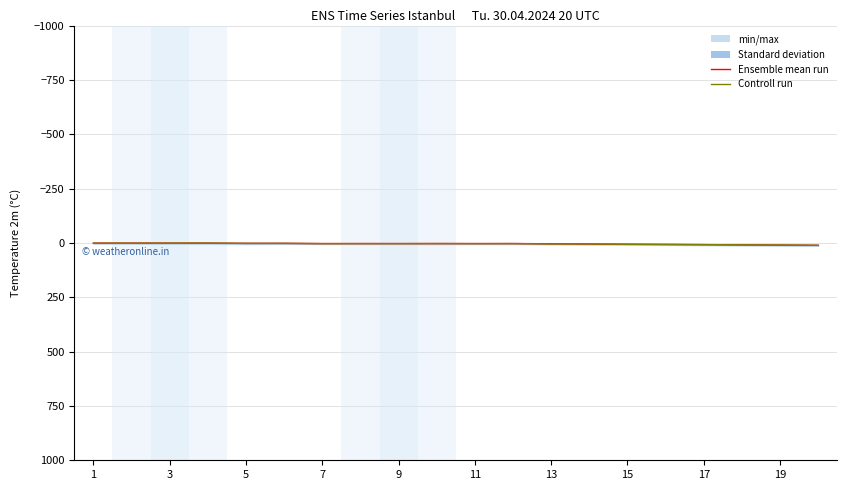

At which label does Controll run first exceed 3?

7